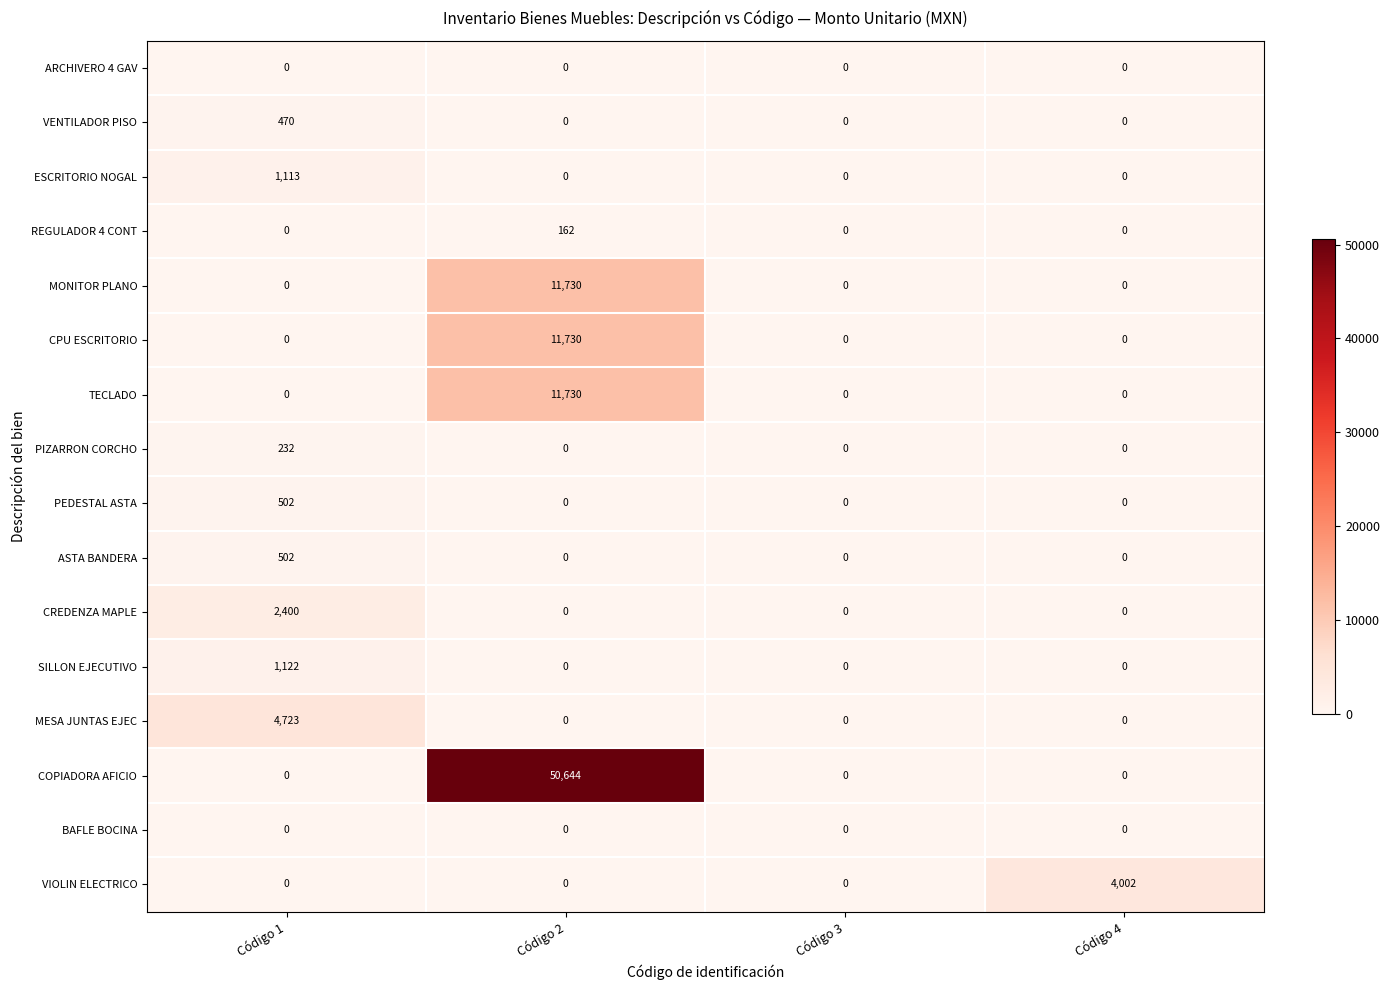

What is the maximum value for CPU ESCRITORIO?

11730